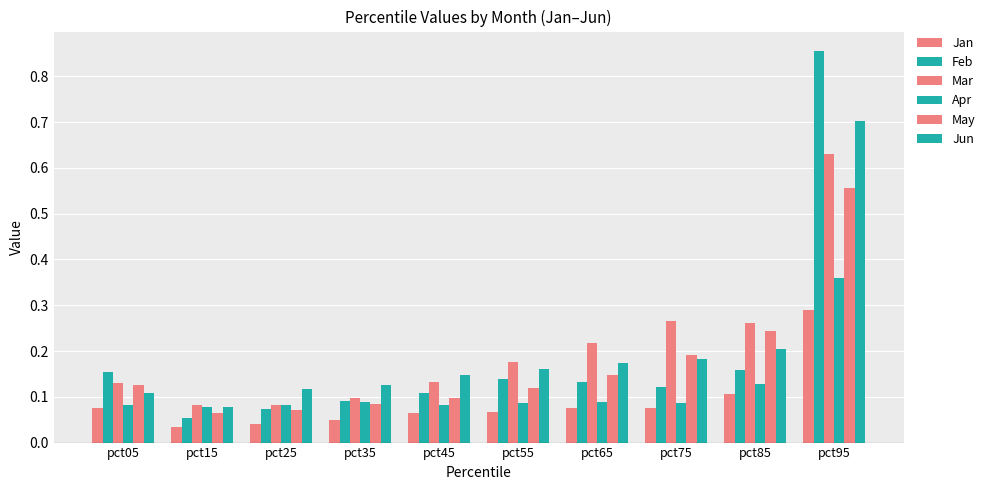

Are the bars horizontal?

No